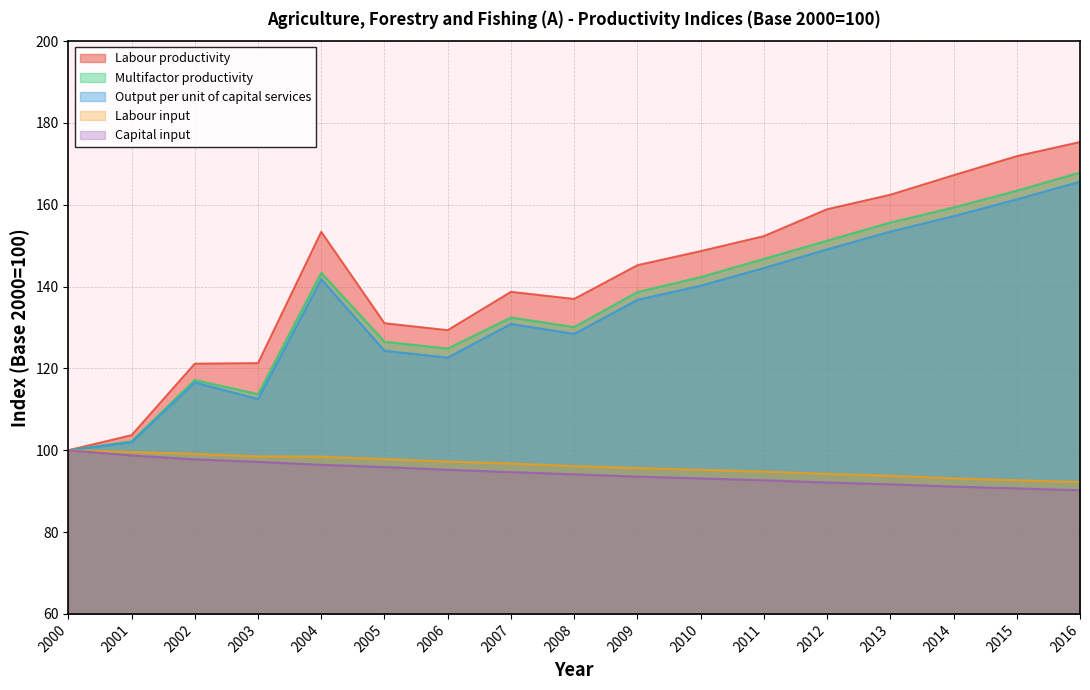

What is the approximate value of Labour input at 2004?

98.4